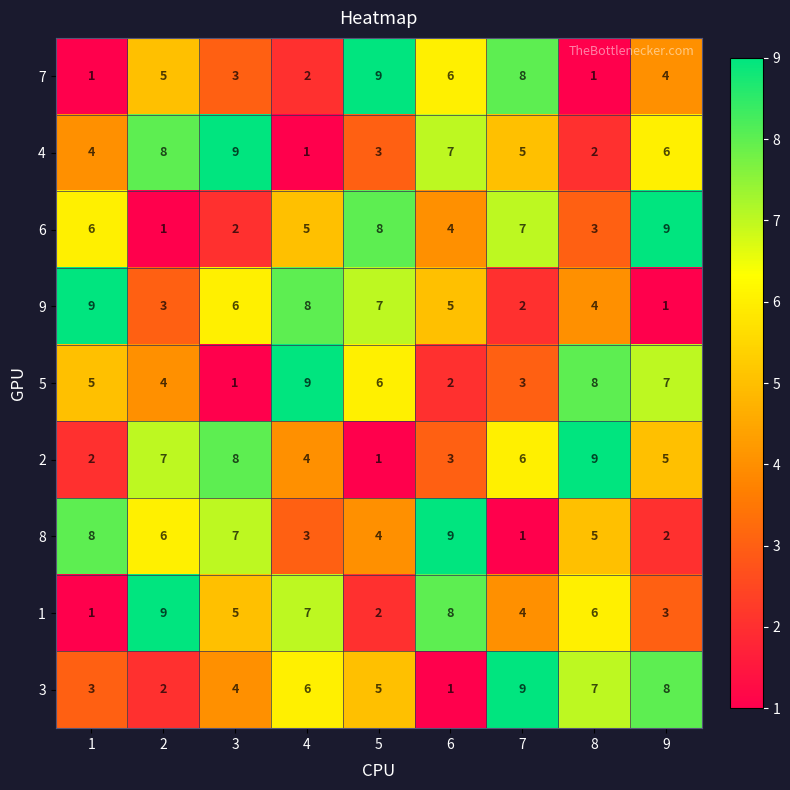

What is the total value across all series at 8?

45